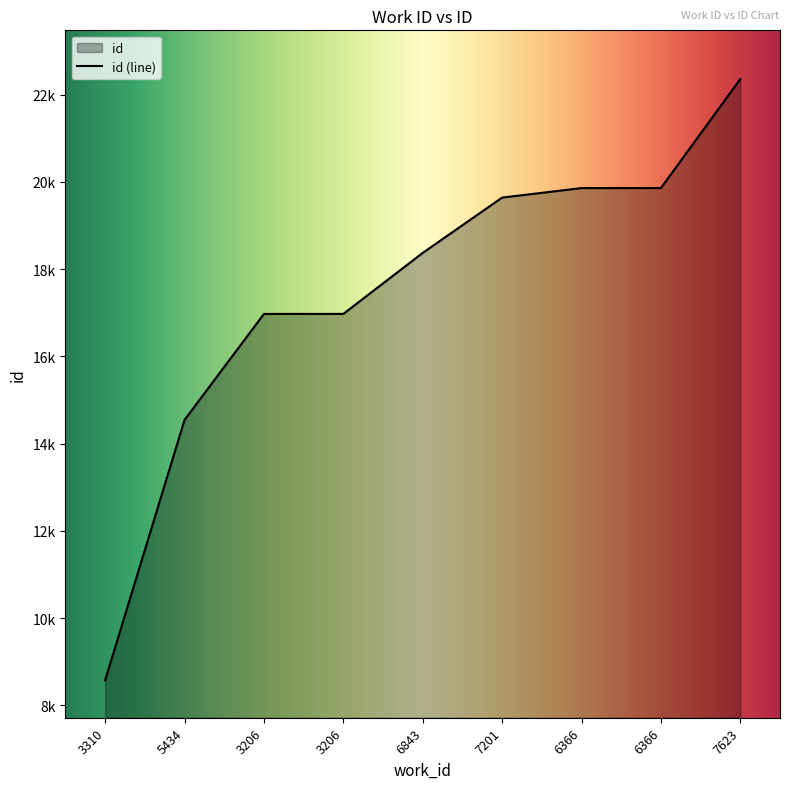

Does the chart have visible grid lines?

No